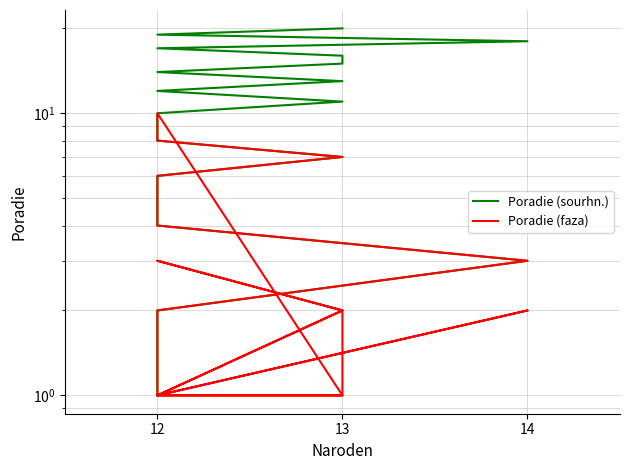

True or false: Poradie (sourhn.) and Poradie (faza) intersect in this chart.

False